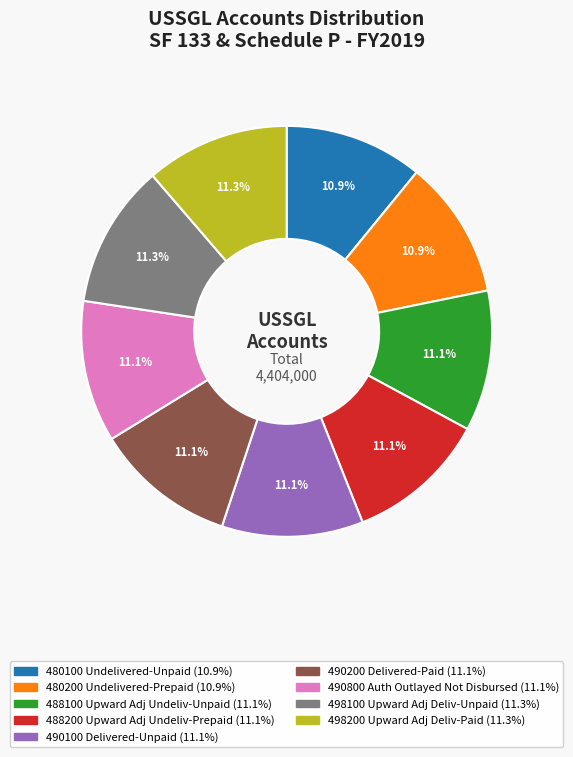

How many segments does this pie chart have?

9